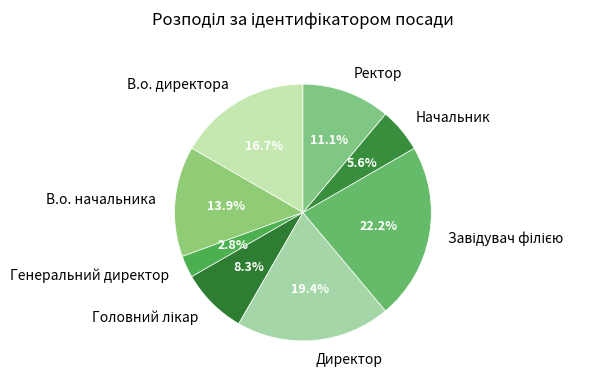

Is it true that Ректор is 11% of the pie?

True